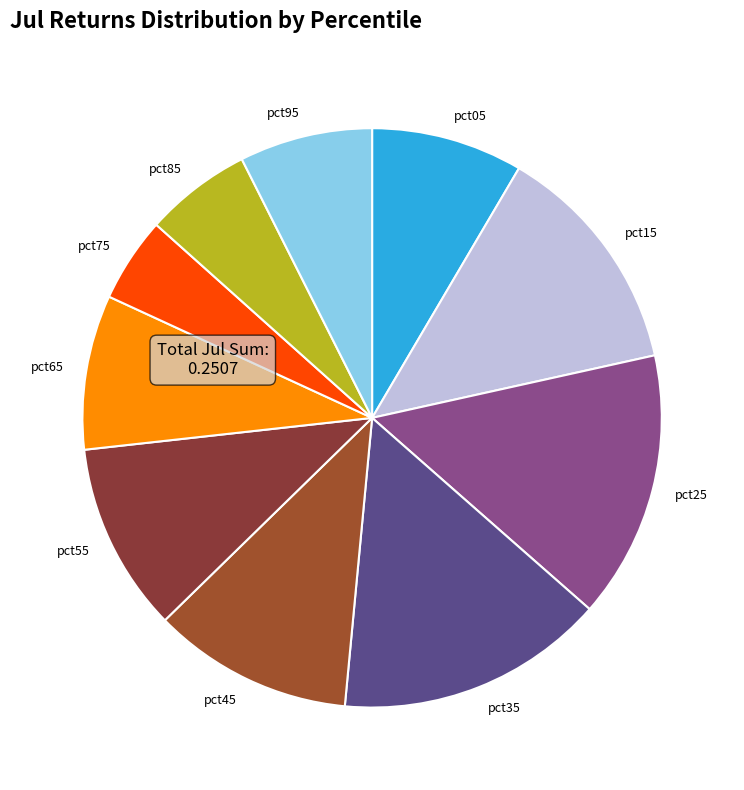

Is there a majority slice in this chart?

No